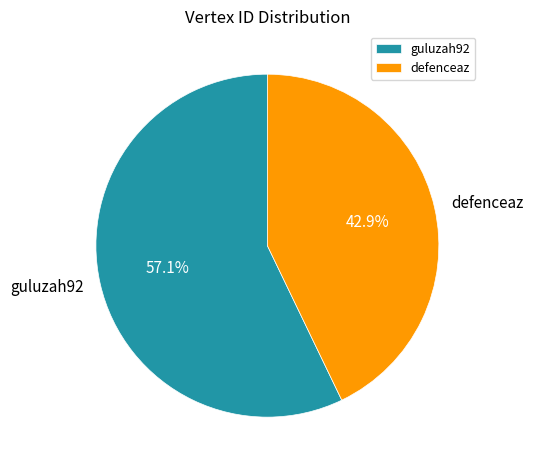

What percentage is the defenceaz slice, to the nearest percent?

43%